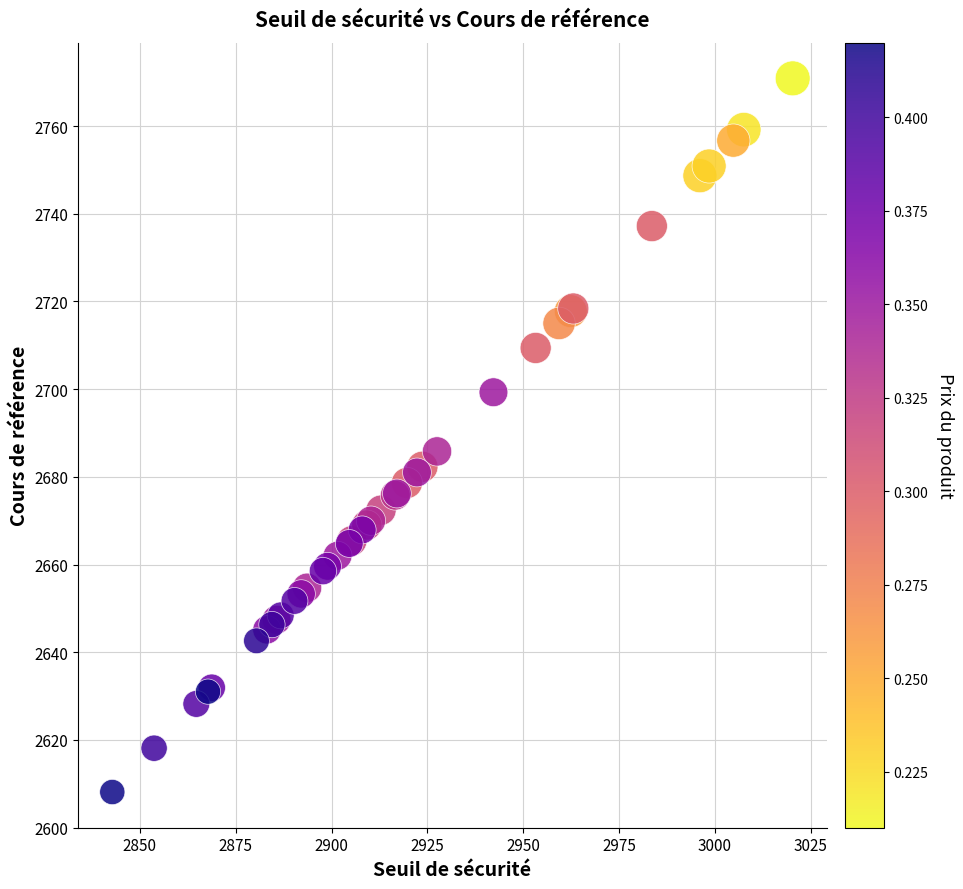

What Y value in the scatter plot is closest to 2689?

2685.8